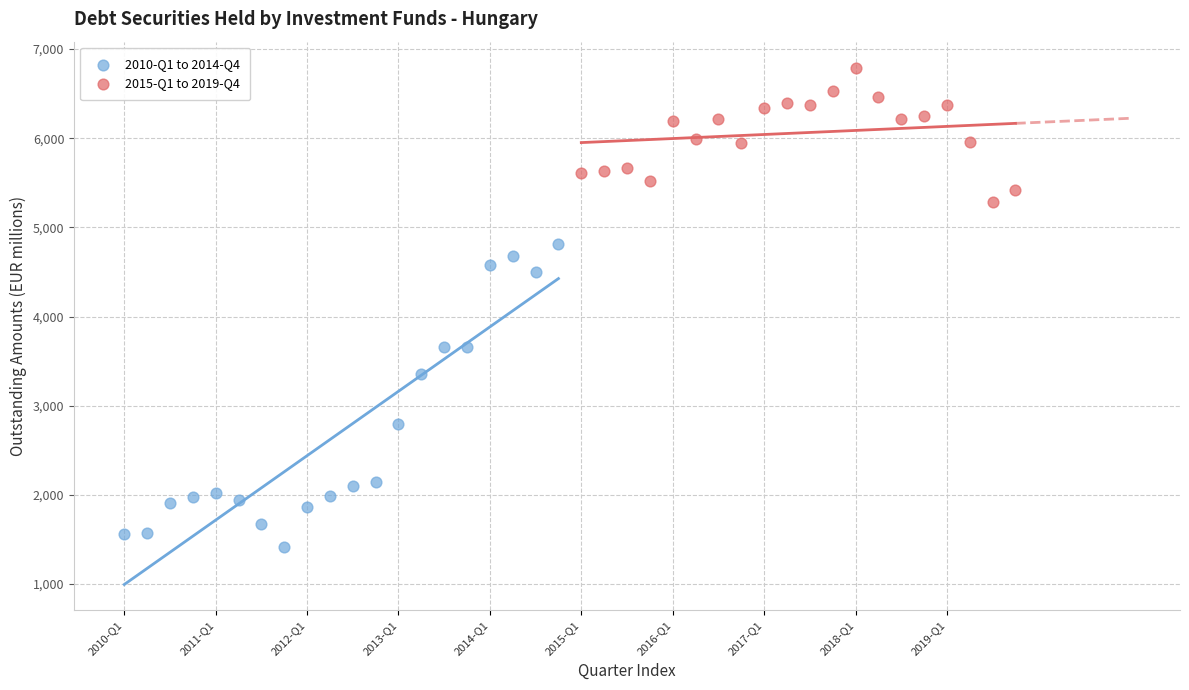

What are all the series names shown in the legend?

2010-Q1 to 2014-Q4, 2015-Q1 to 2019-Q4